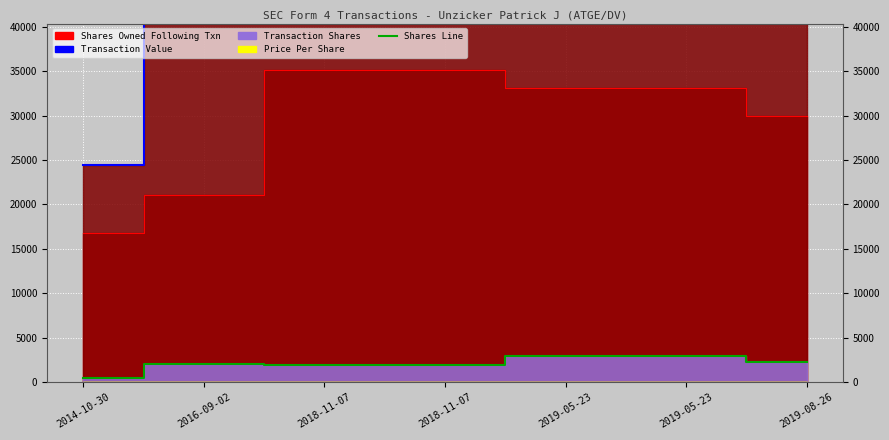

True or false: transactionValue_line has more than 2 points higher than both neighbors.

False